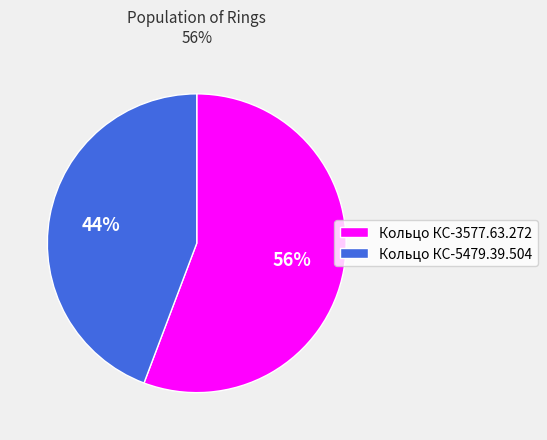

Count the number of slices in the pie.

2